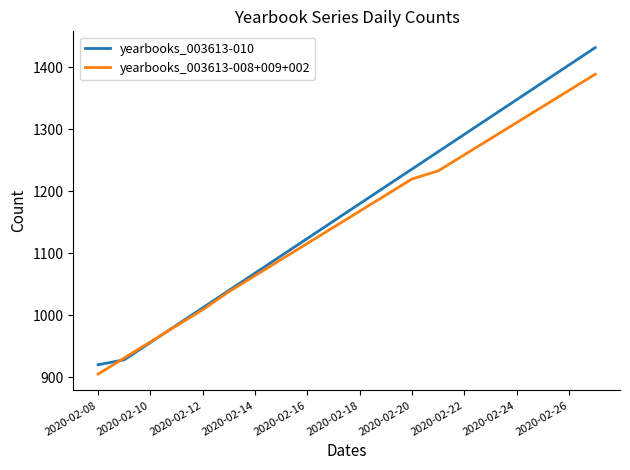

Count the number of data series in this chart.

2